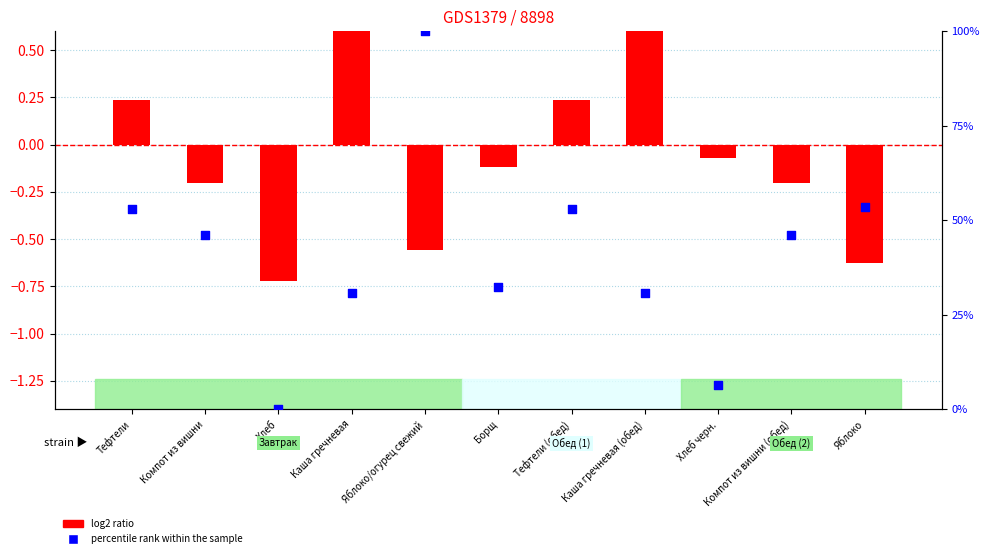

What are all the series names shown in the legend?

log2 ratio, percentile rank within the sample